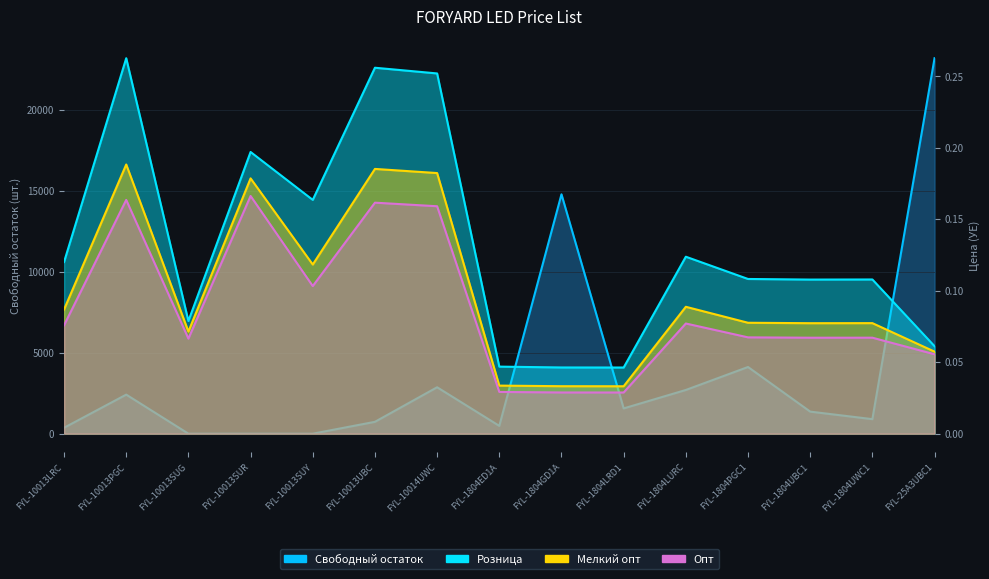

Which category has the lowest value in the Мелкий опт series?

FYL-1804LRD1